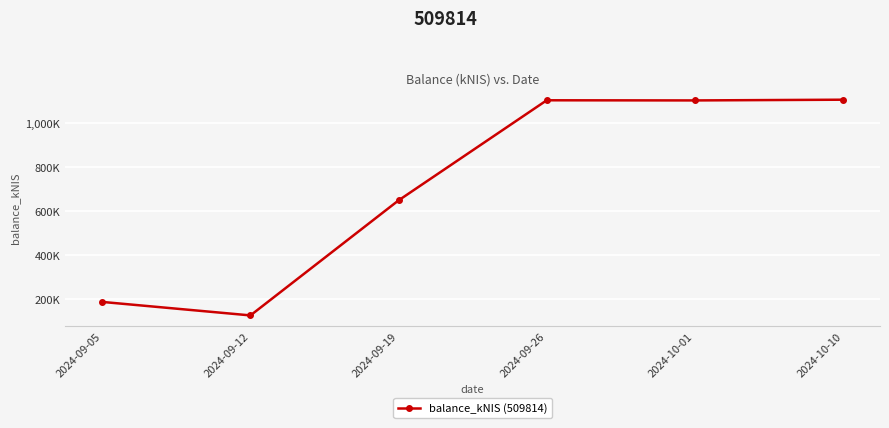

What position from the right is 2024-09-26?

3